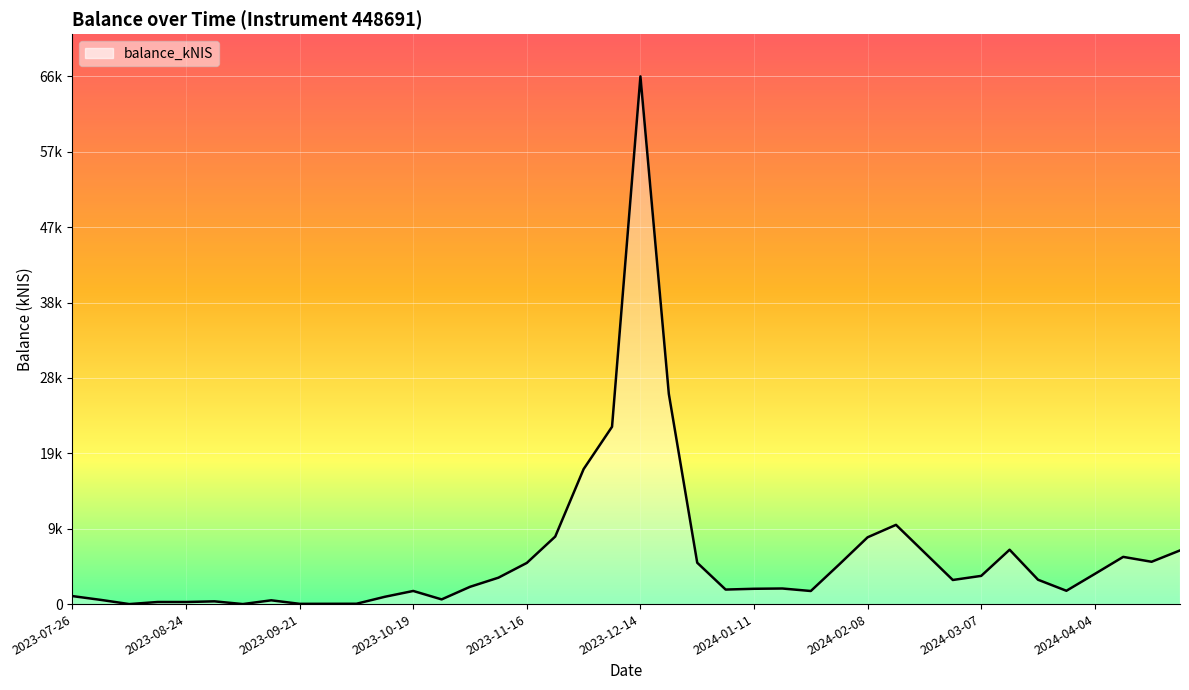

Reading left to right, extract all data points from this chart.

2023-07-26=1002.3	2023-08-03=525.9	2023-08-10=0.0	2023-08-17=261.9	2023-08-24=260.0	2023-08-31=344.4	2023-09-07=2.1	2023-09-14=474.8	2023-09-21=31.0	2023-09-28=35.2	2023-10-05=41.2	2023-10-12=916.5	2023-10-19=1647.8	2023-10-26=588.9	2023-11-02=2169.4	2023-11-09=3315.1	2023-11-16=5168.9	2023-11-23=8478.0	2023-11-30=16952.2	2023-12-07=22261.3	2023-12-14=66256.7	2023-12-21=26389.7	2023-12-28=5191.6	2024-01-04=1823.5	2024-01-11=1921.3	2024-01-18=1955.8	2024-01-25=1641.9	2024-02-01=4978.0	2024-02-08=8386.7	2024-02-15=9948.3	2024-02-22=6485.2	2024-02-29=3026.3	2024-03-07=3541.0	2024-03-14=6824.9	2024-03-21=3059.1	2024-03-28=1671.1	2024-04-04=3785.6	2024-04-11=5926.9	2024-04-18=5312.4	2024-04-25=6736.8